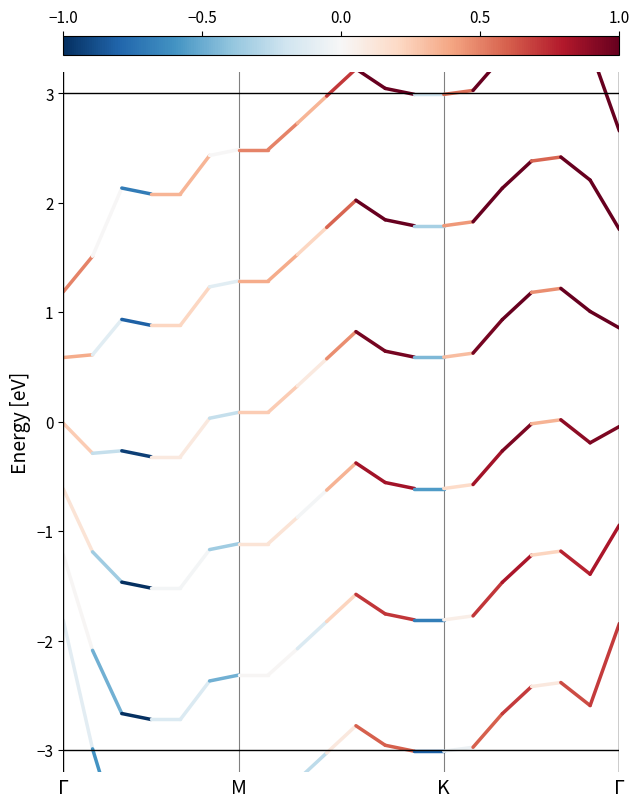

What is the smallest value displayed?

-3.0